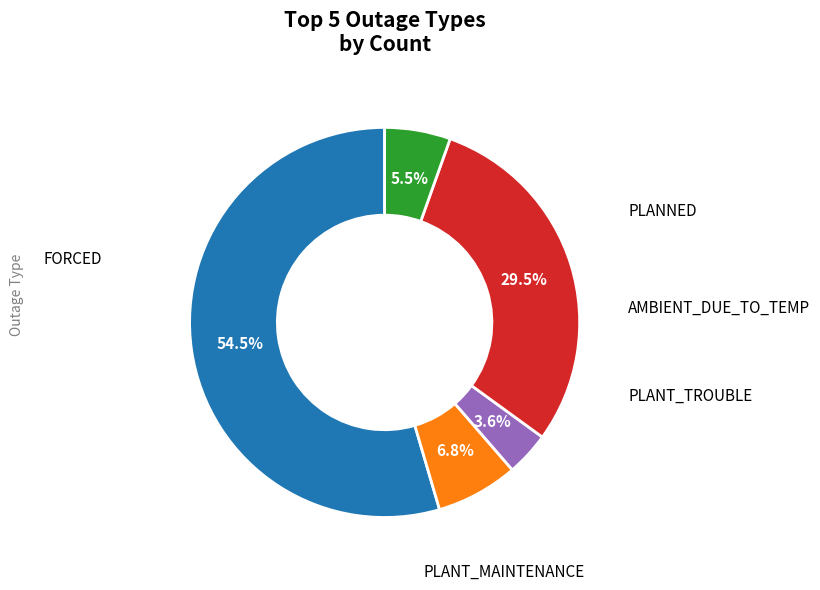

Does any single category account for the majority?

Yes